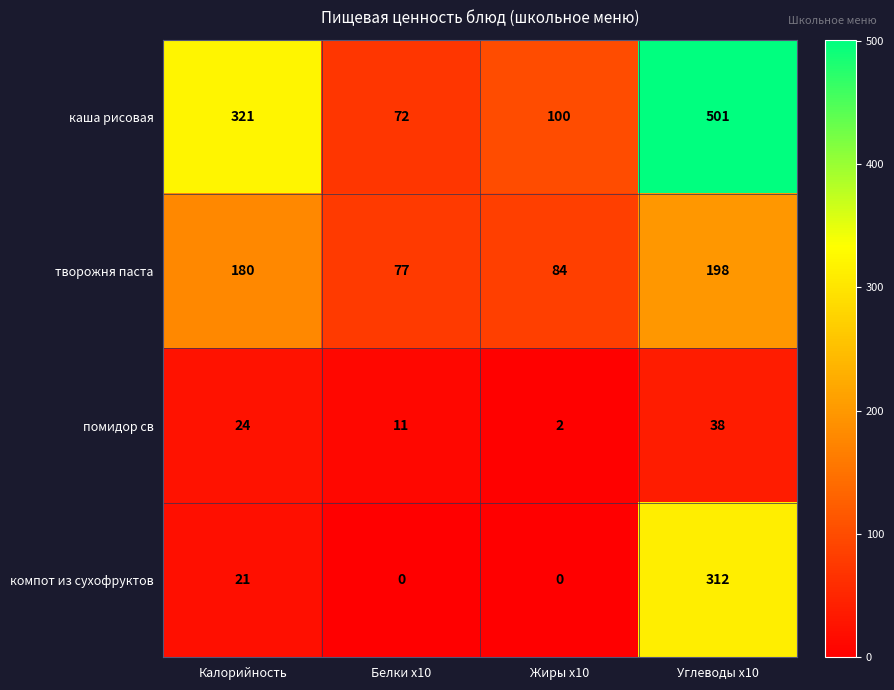

At how many categories does at least one series exceed 270?

2